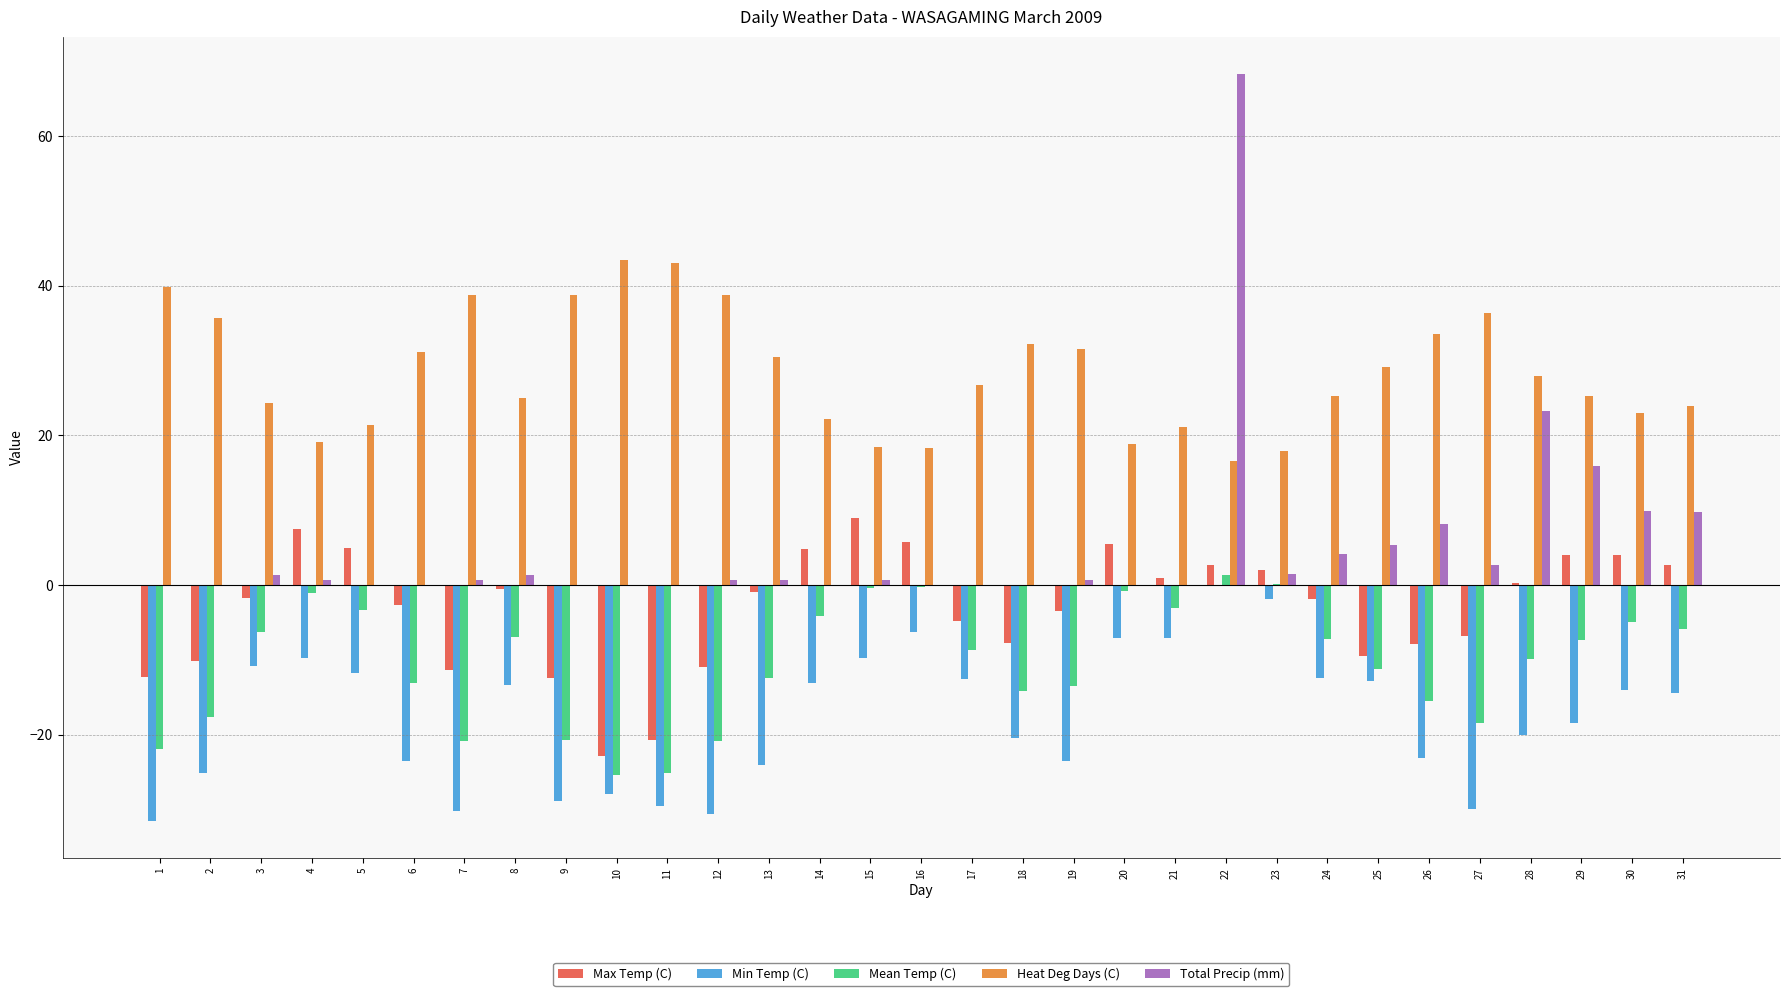

Is it true that Total Precip (mm) equals 0.6 at 13?

True